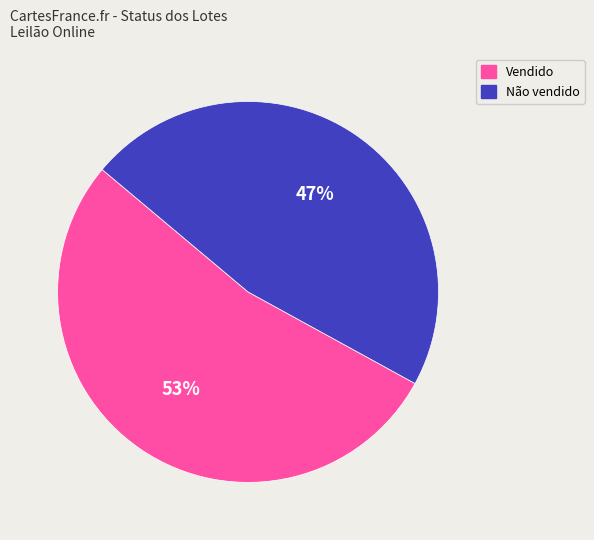

Is there a majority slice in this chart?

Yes